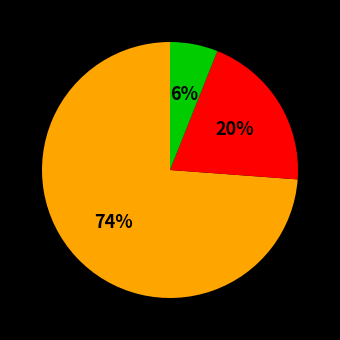

To the nearest percent, what is the difference between the largest and smallest slice percentages?

68%